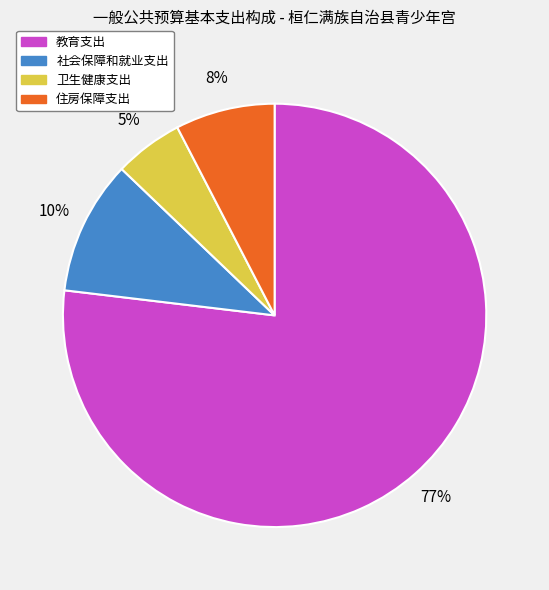

Rank the categories by value from lowest to highest.

卫生健康支出, 住房保障支出, 社会保障和就业支出, 教育支出